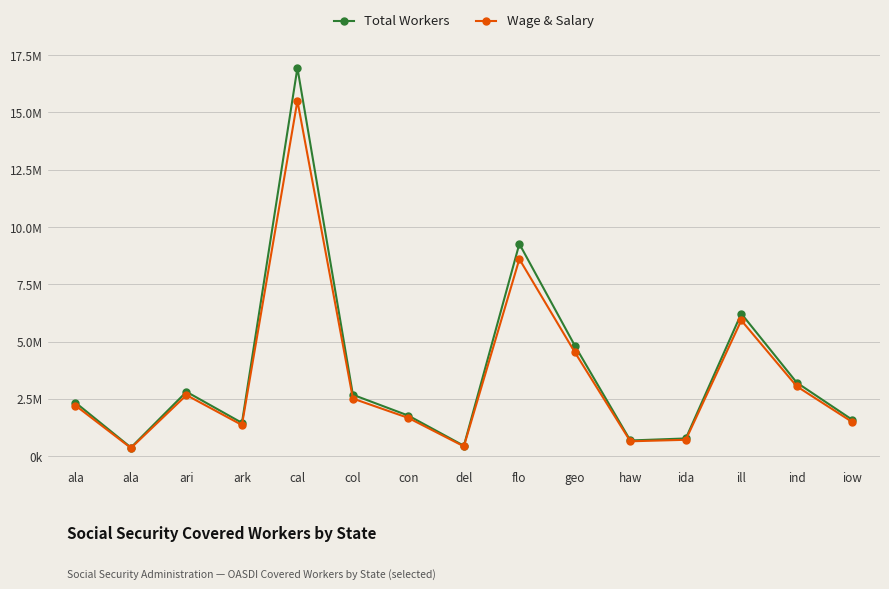

Where does the Wage & Salary series first go above 2213486?

ari